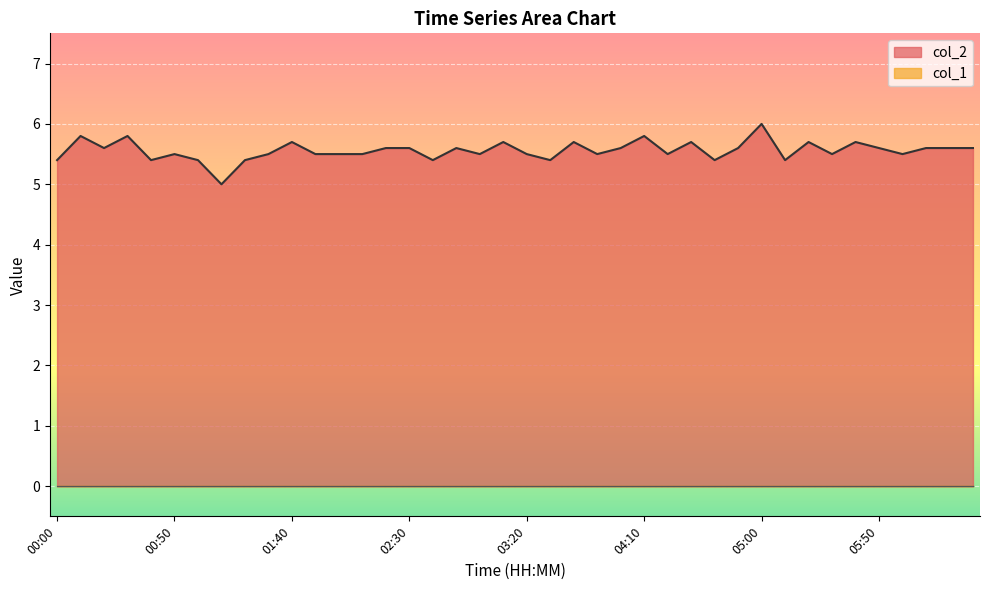

What position from the right is 03:10?

21